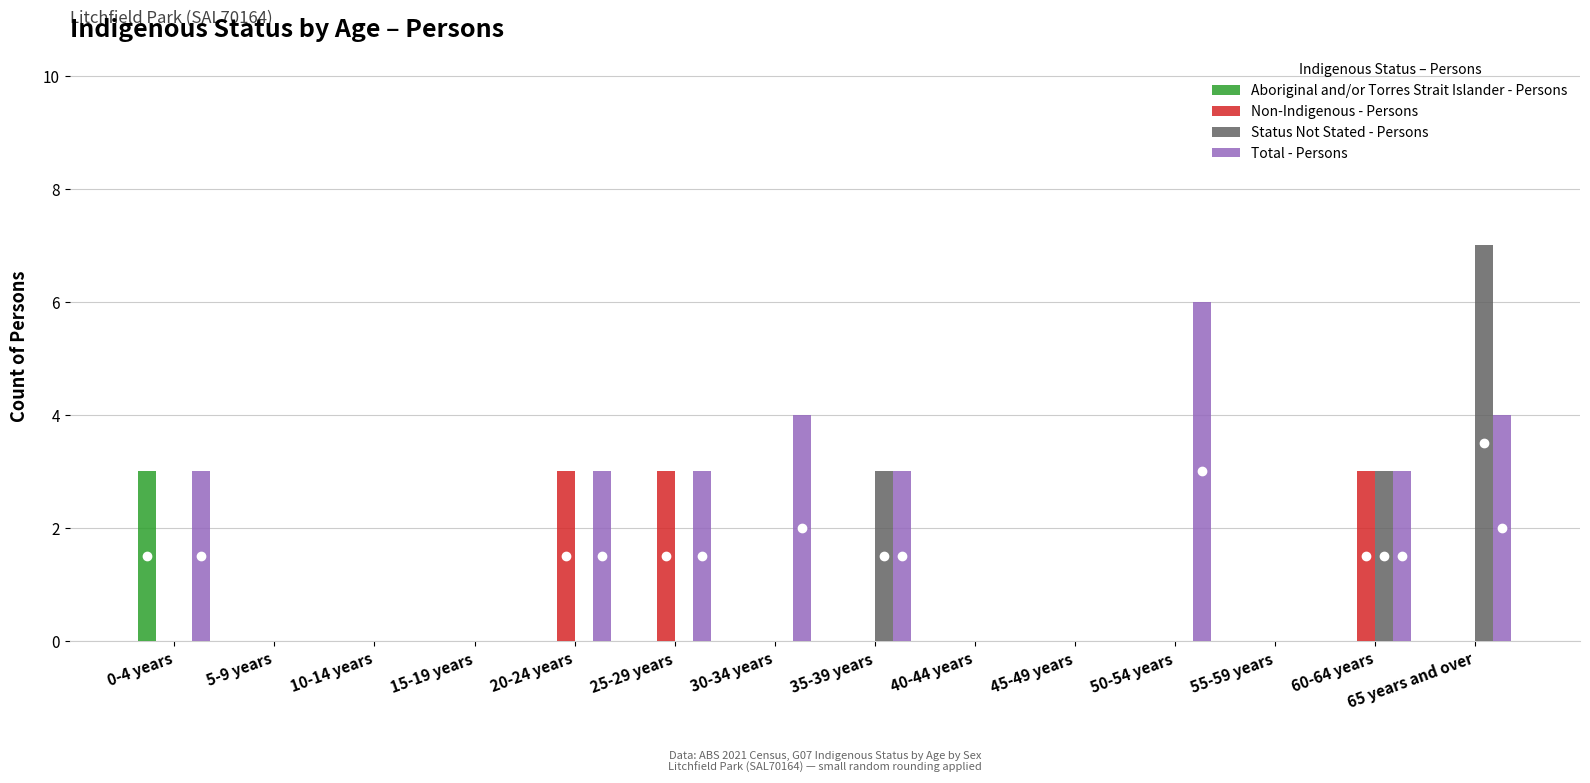

What are all the series names shown in the legend?

Aboriginal and/or Torres Strait Islander - Persons, Non-Indigenous - Persons, Status Not Stated - Persons, Total - Persons